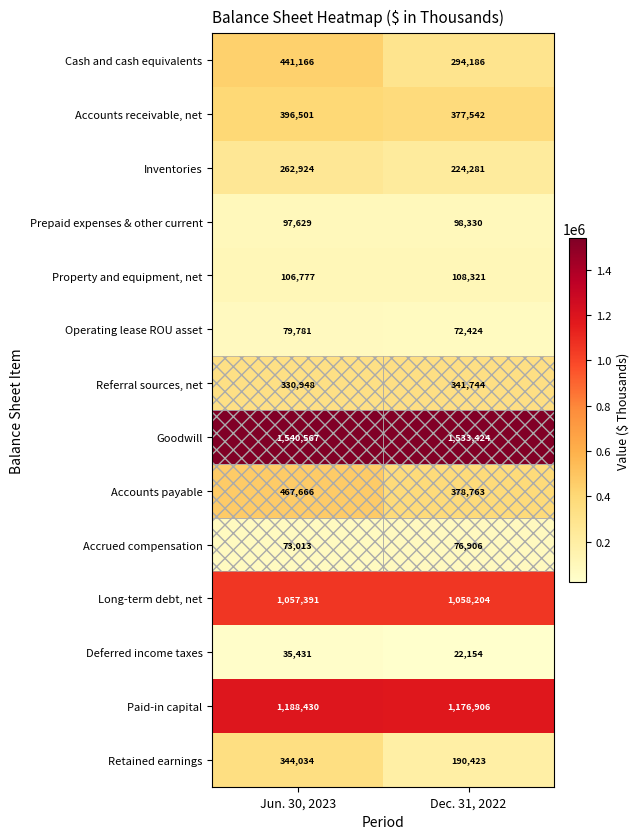

The value of Deferred income taxes at Jun. 30, 2023 is 35431. True or false?

True